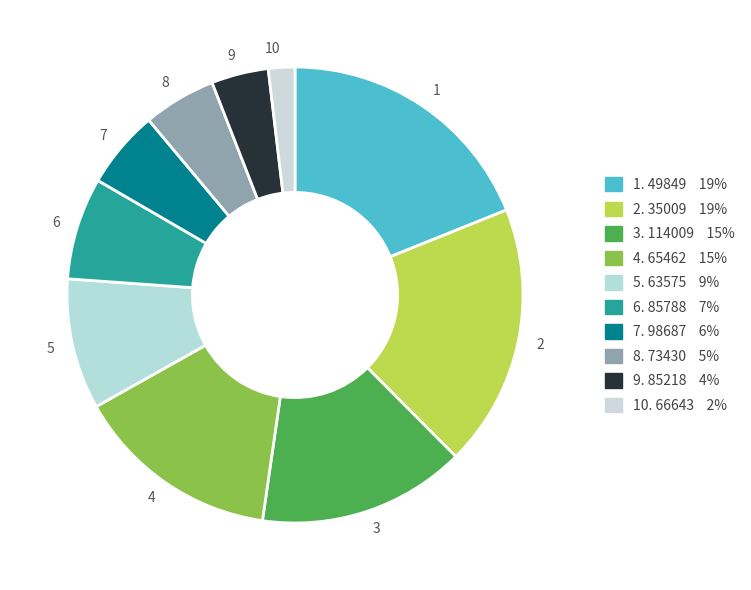

How many slices are in this pie chart?

10